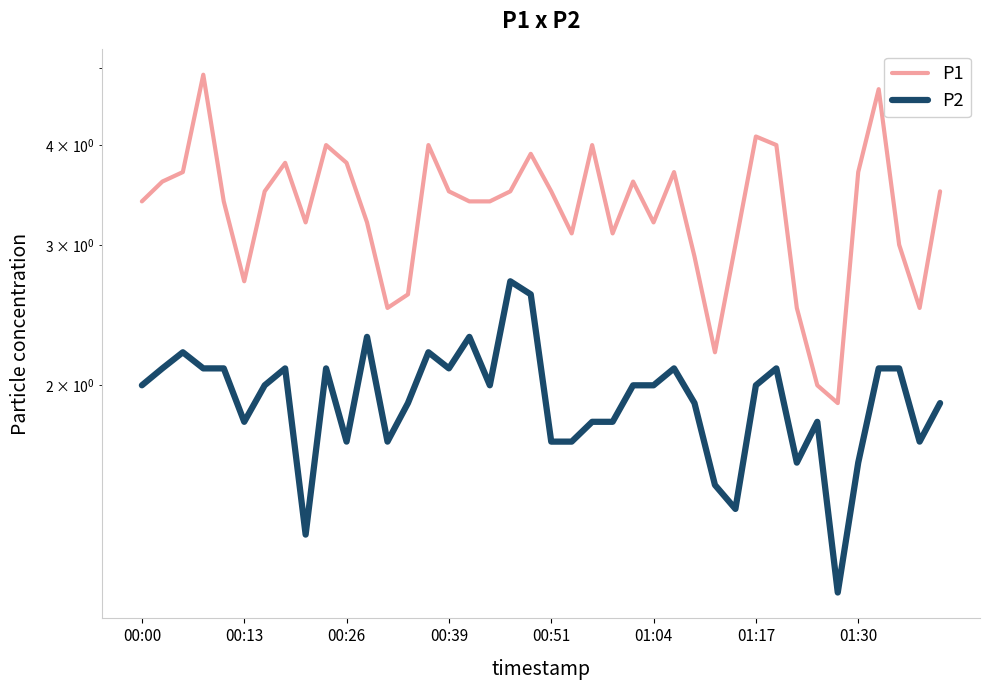

How many data points in P2 are less than 2?

18